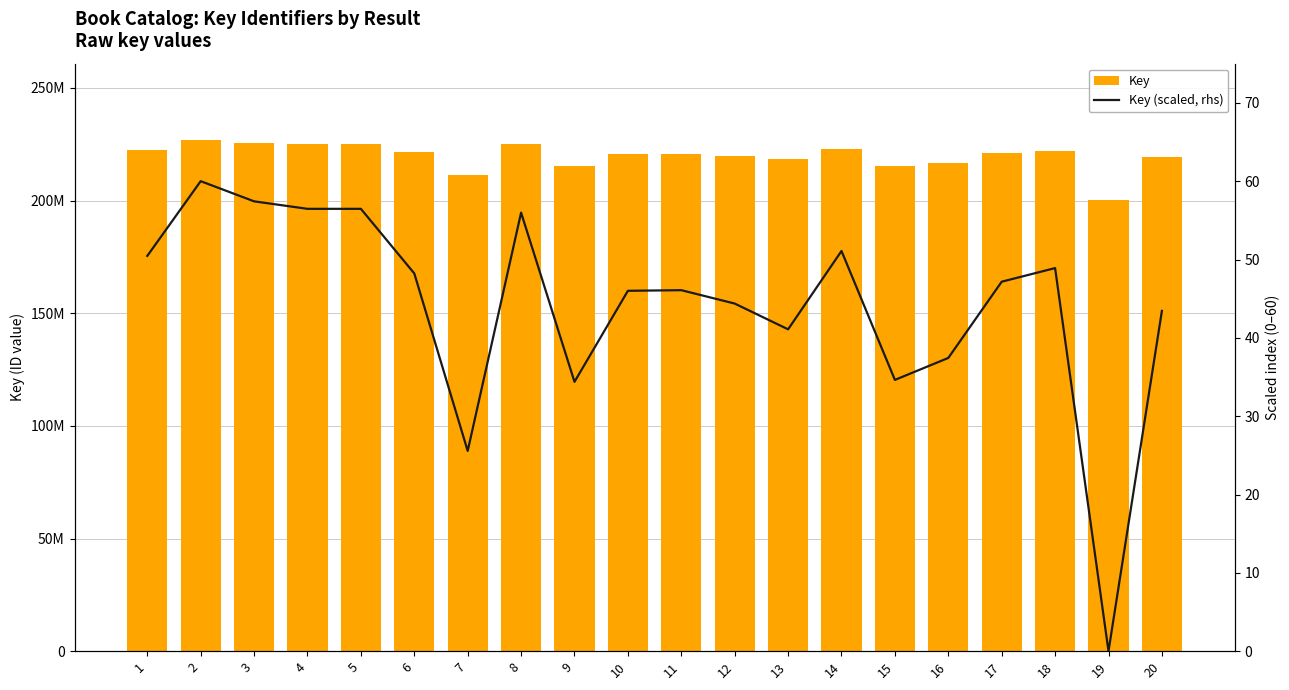

Which series has the widest spread of values?

Key